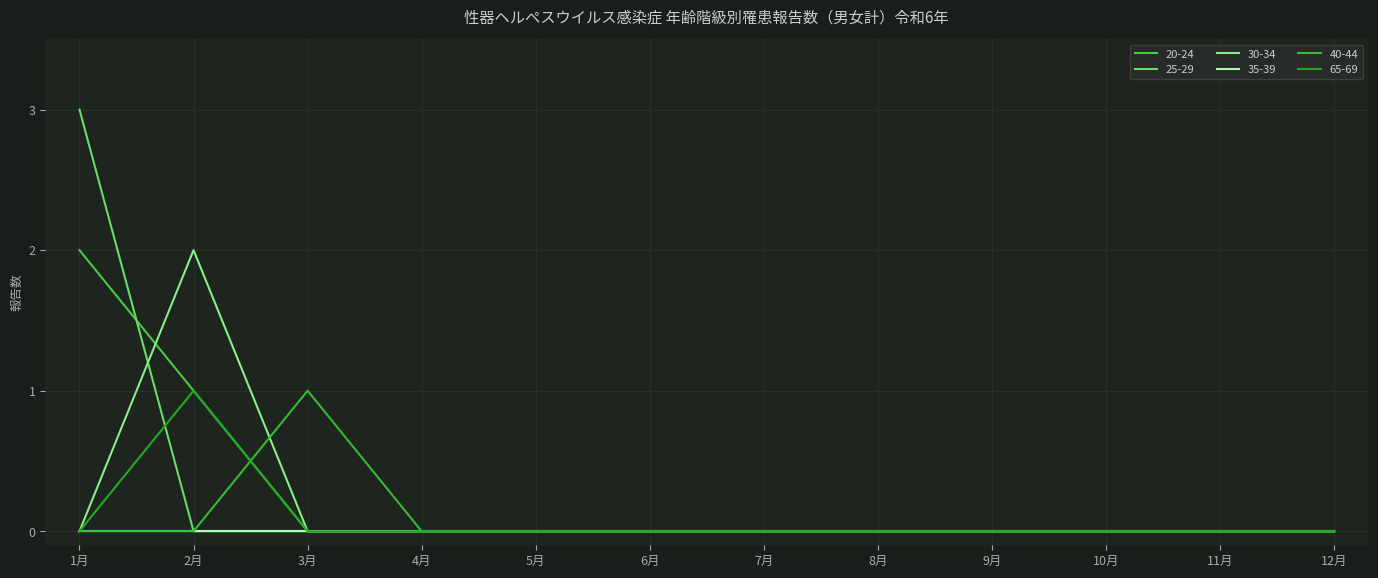

How many data points does each series have?

12